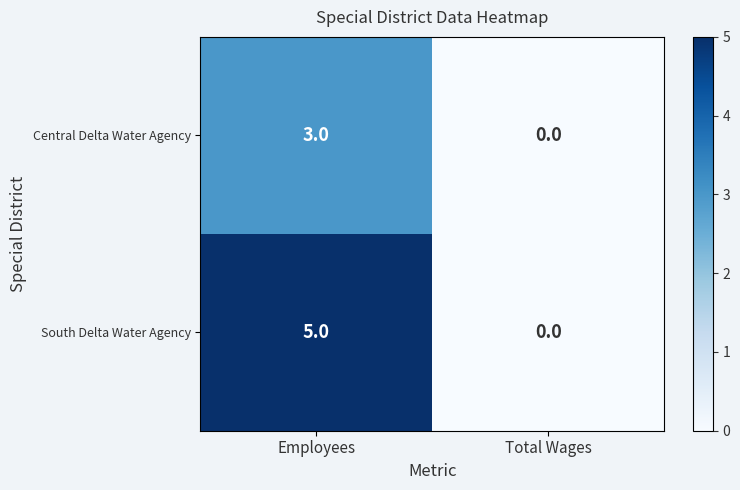

How many categories are shown in the chart?

2